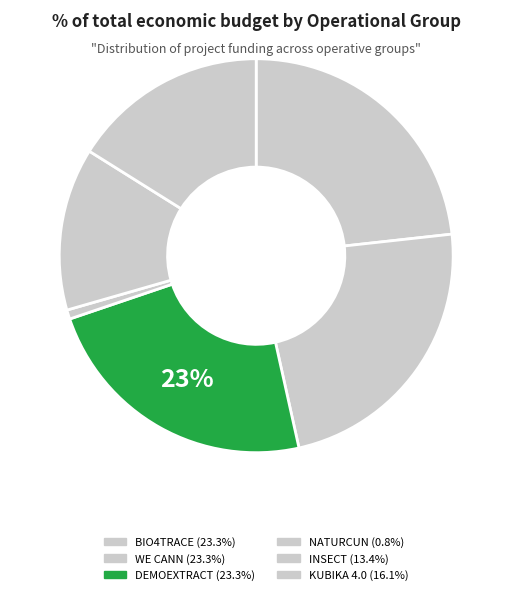

What percentage do NATURCUN and BIO4TRACE together represent?

24.0%